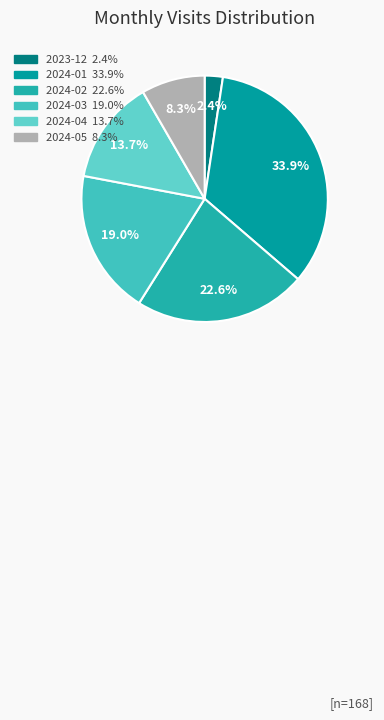

Does any single category account for the majority?

No